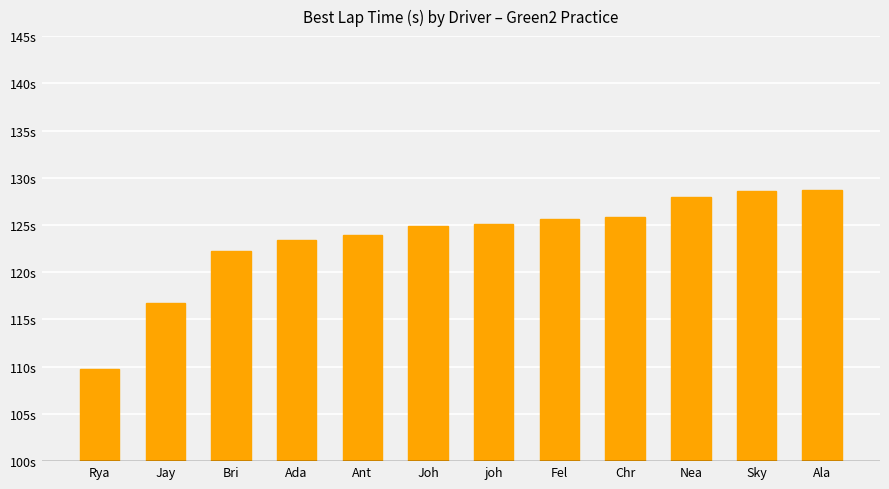

Reading left to right, transcribe all the data shown in this chart.

109.8	116.7	122.2	123.5	124.0	124.9	125.1	125.6	125.8	128.0	128.6	128.7